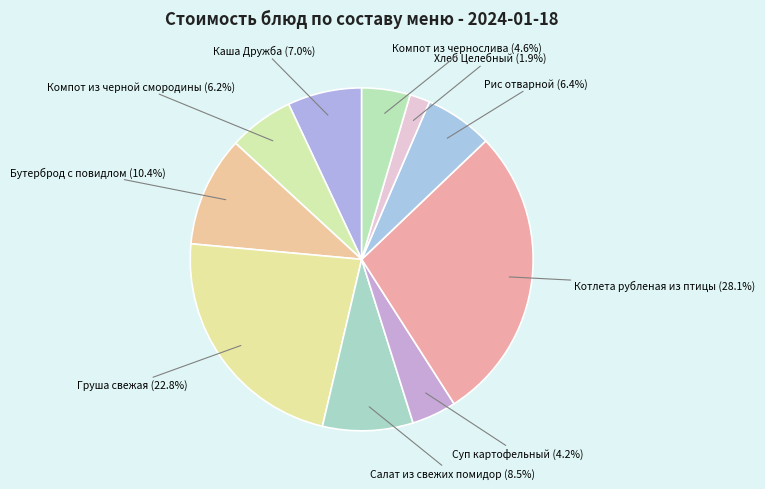

What is the largest slice in the pie chart?

Котлета рубленая из птицы